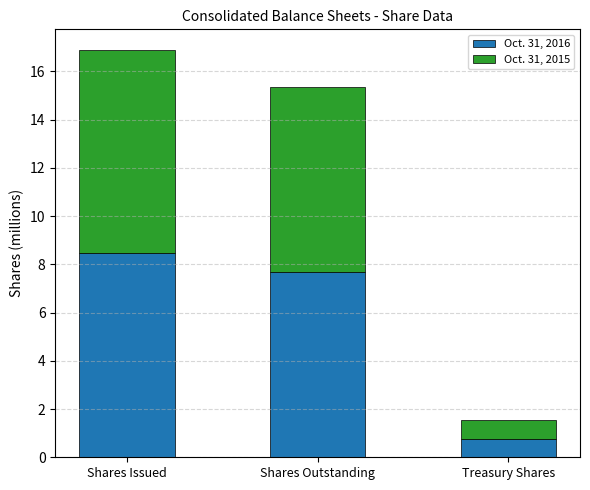

What is the highest value of the Oct. 31, 2016 series?

8.5